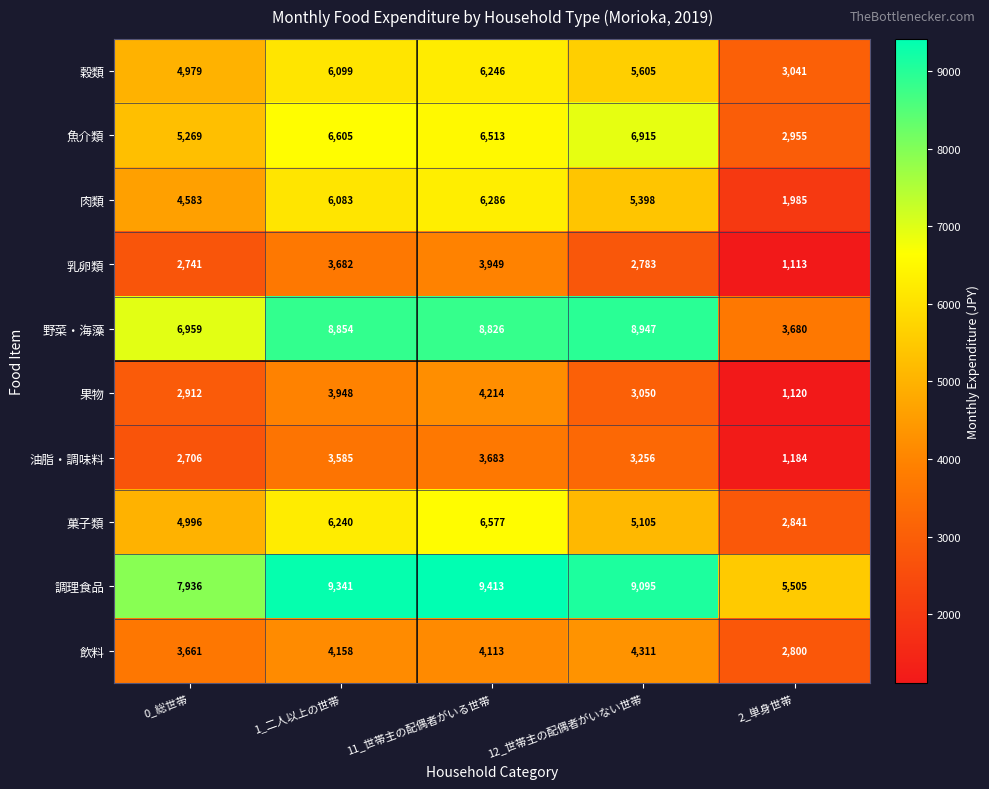

Where is 乳卵類 nearest to the value 2531?

0_総世帯